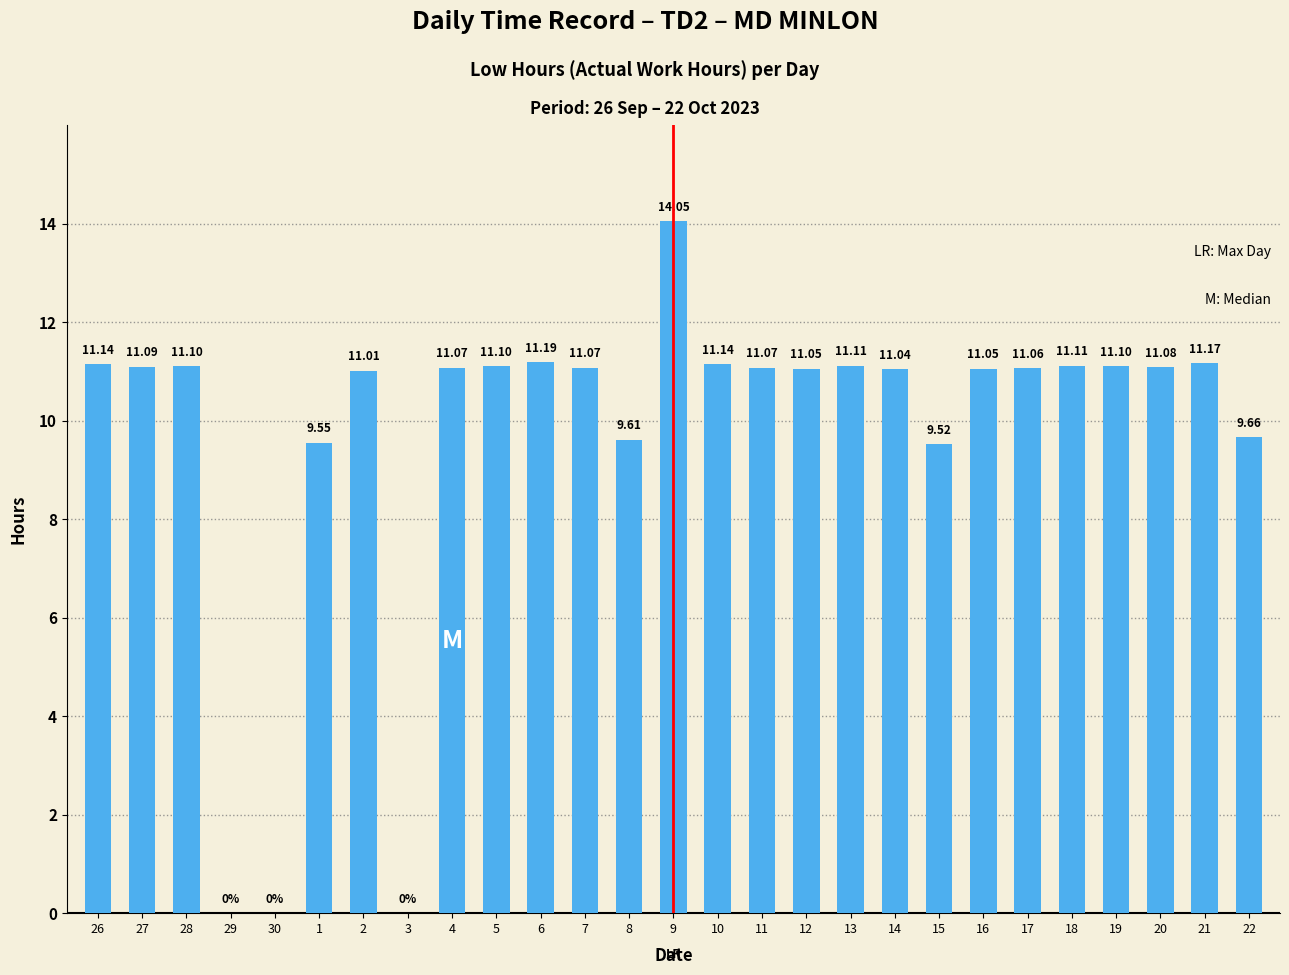

Where does the data first go above 11?

26